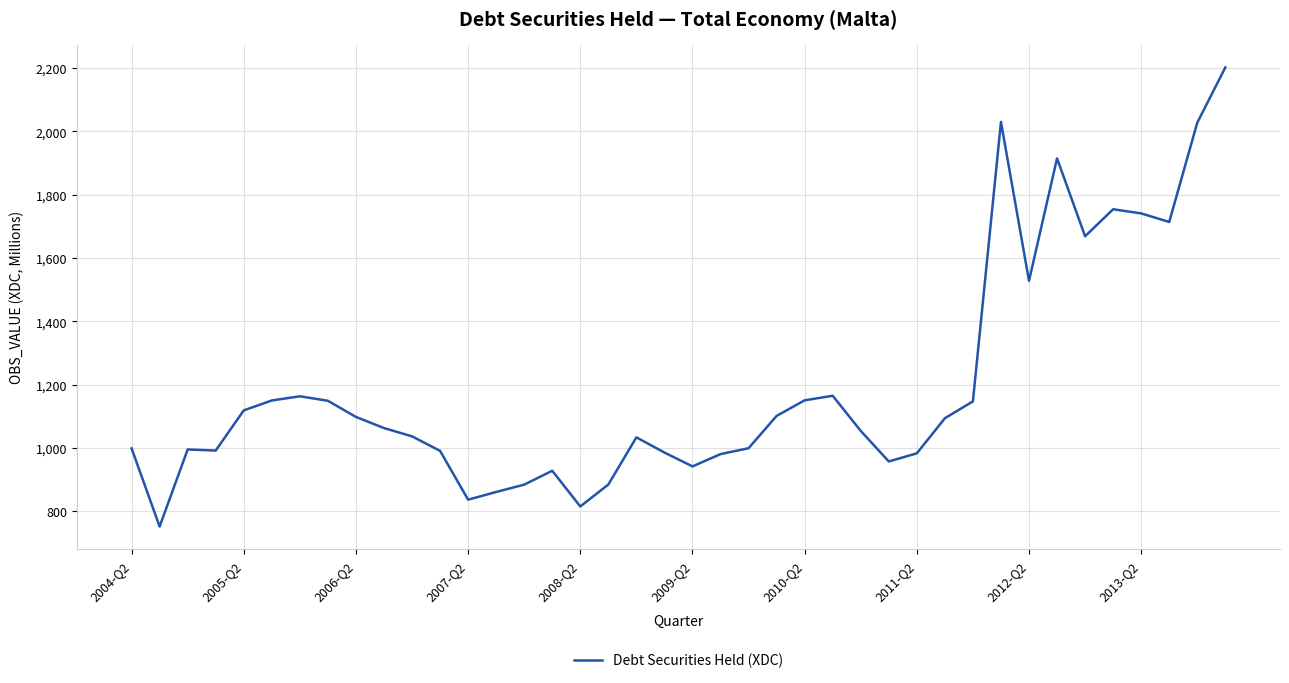

What is the minimum value shown in the chart?

752.1